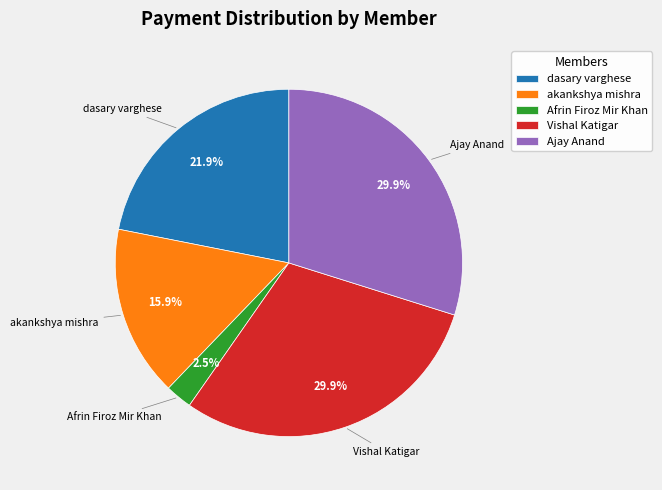

What percentage do akankshya mishra and Ajay Anand together represent?

45.8%